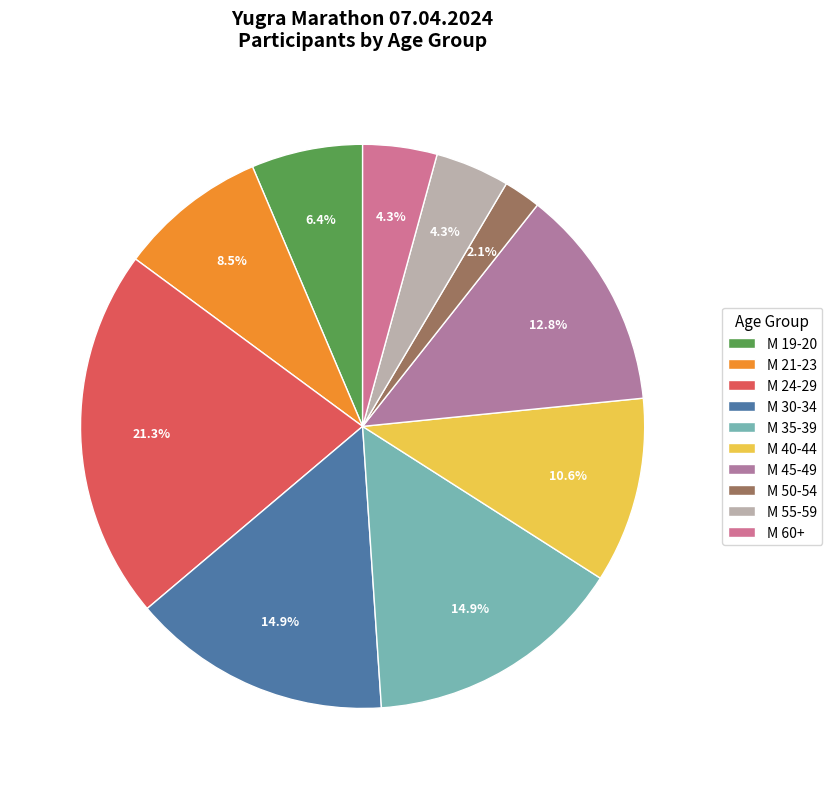

How many slices are in this pie chart?

10